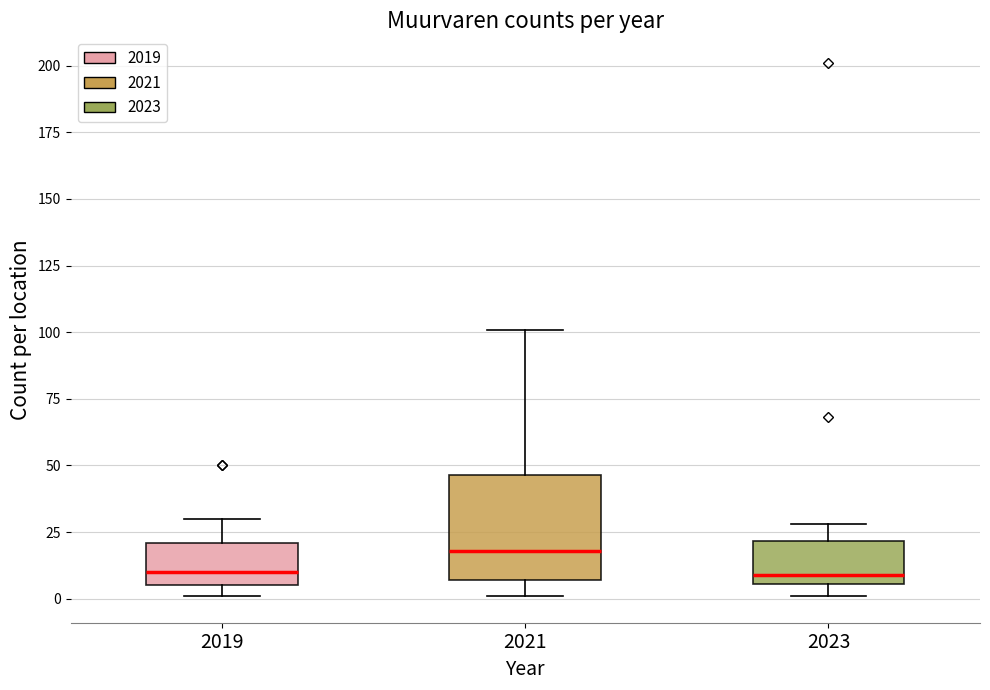

Reading left to right, transcribe this box plot: for each box, give where its median line is, the range the box spans, and where its two whiskers end, as read against the y-axis. The values are not printed on the chart, so give them approximately, as read against the axis.

2019: median 10, box 5 to 20, whiskers 0 to 30
2021: median 20, box 5 to 45, whiskers 0 to 100
2023: median 10, box 5 to 20, whiskers 0 to 30